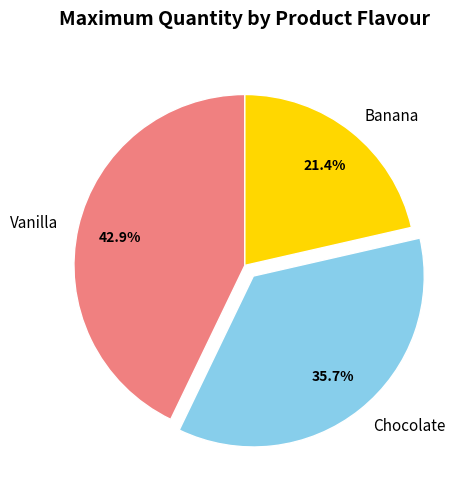

Is it true that Chocolate is 36% of the pie?

True